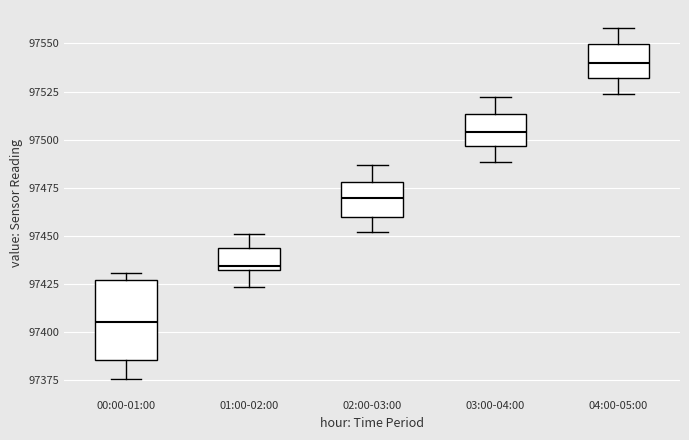

Which box's median line is the highest?

04:00-05:00